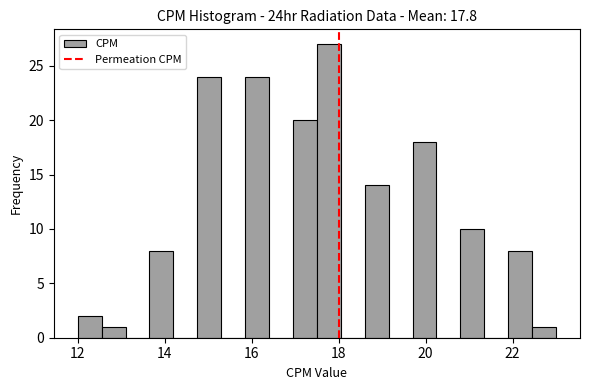

Read against the x-axis, roughly where is the centre of the tallest bar?

17.8